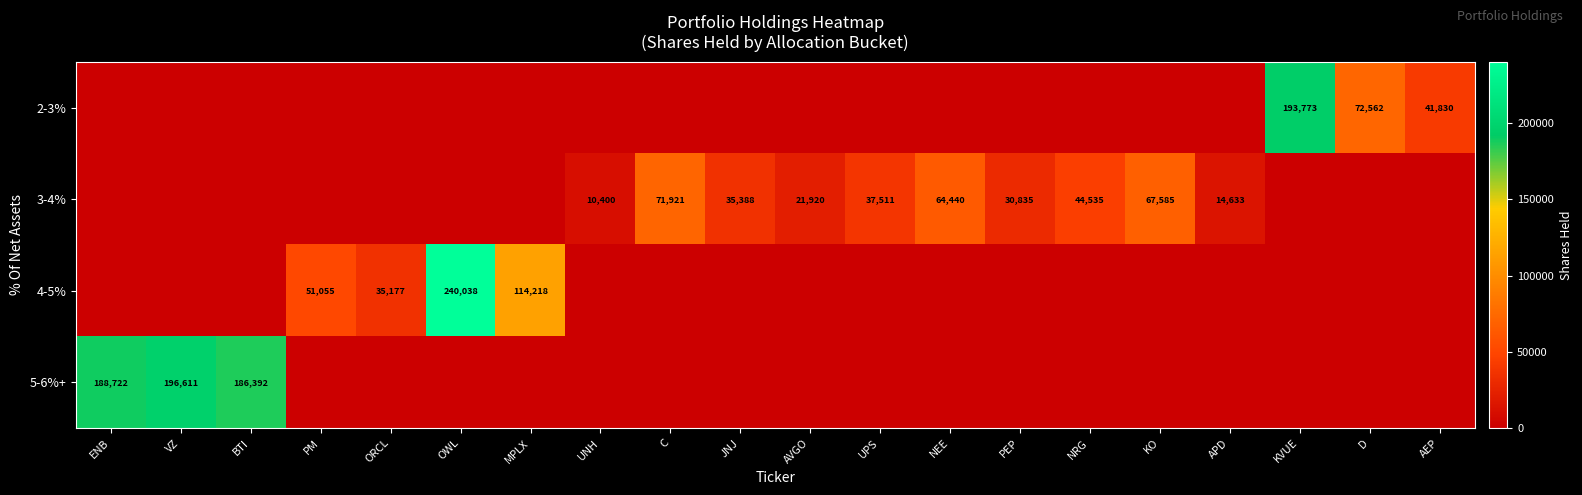

The 2-3% series shows 193773 at KVUE. True or false?

True